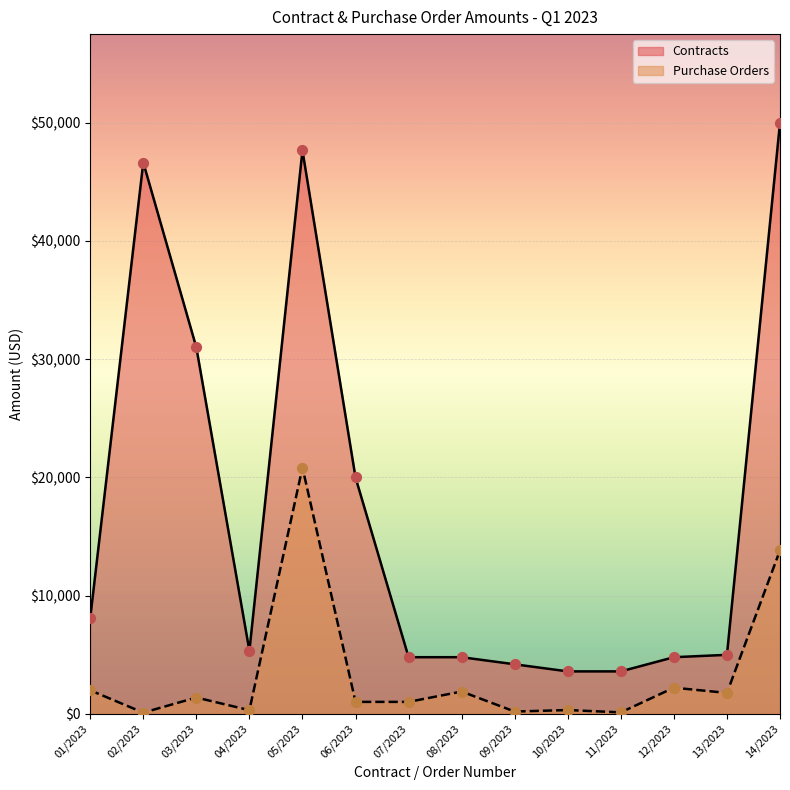

Which series contains the lowest Y value?

Purchase Orders